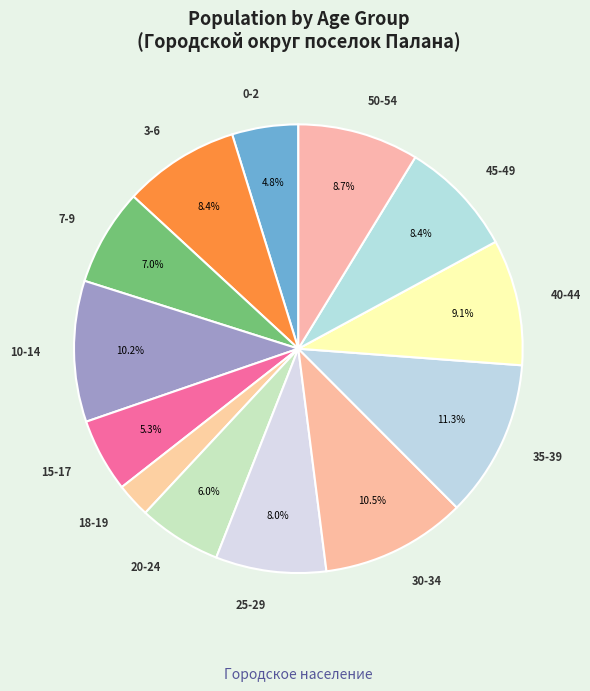

Approximately how many times larger is the value at 45-49 compared to 15-17?

1.6